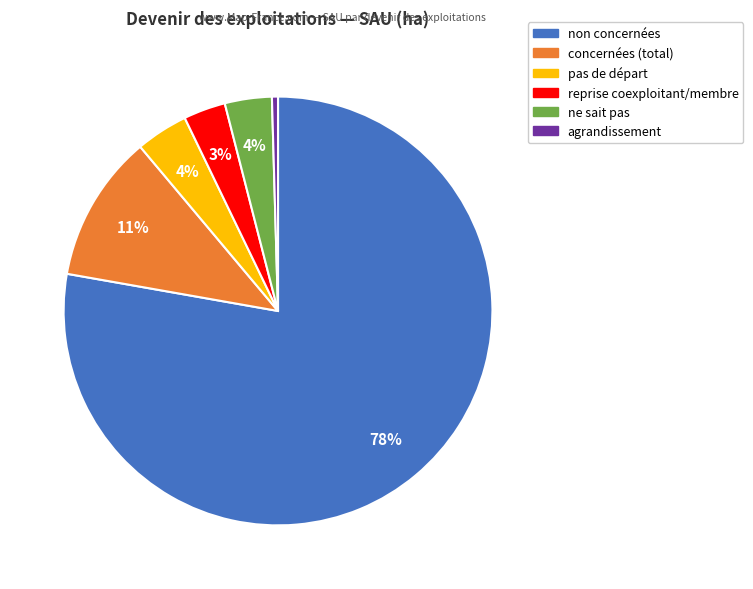

Does any single category account for the majority?

Yes